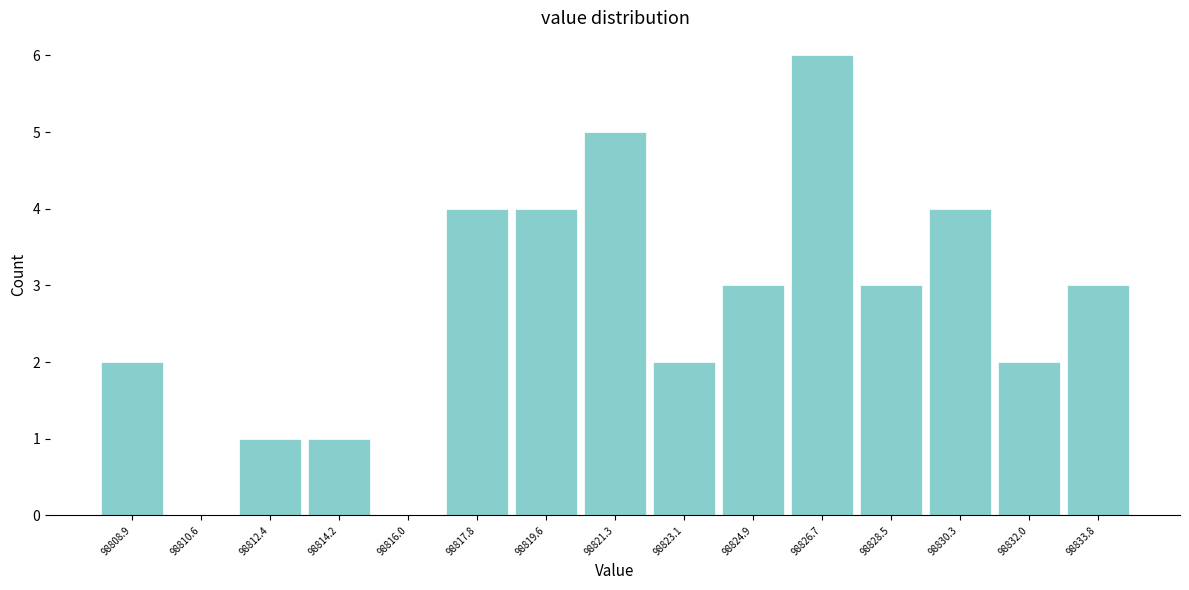

How tall is the bar that spans 98827.6 to 98829.4 on the x-axis? Neither the bar edges nor the heights are printed on the chart, so give them approximately, as read against the axes.

3